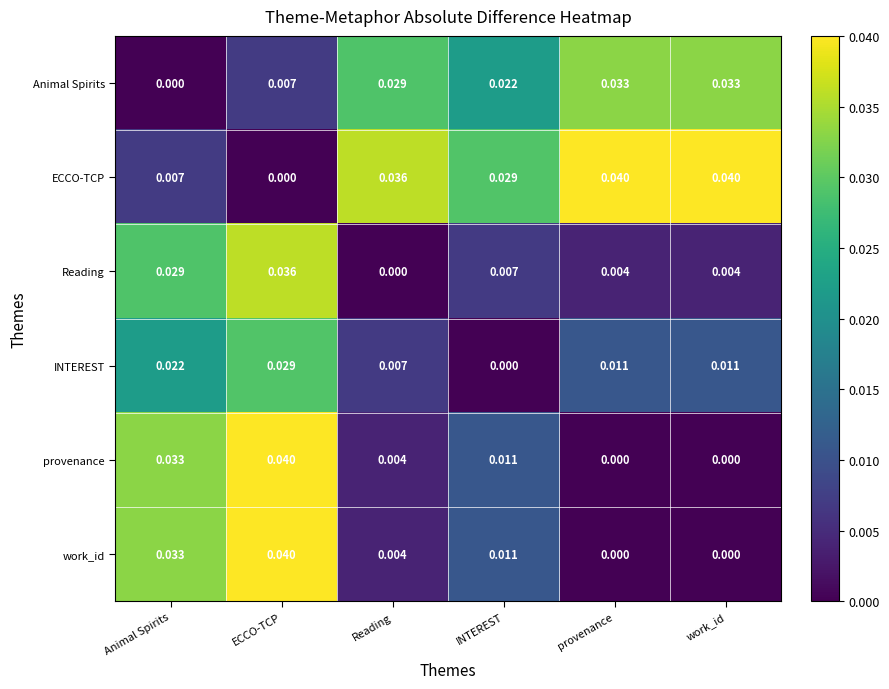

At which category is the sum across all series the highest?

ECCO-TCP